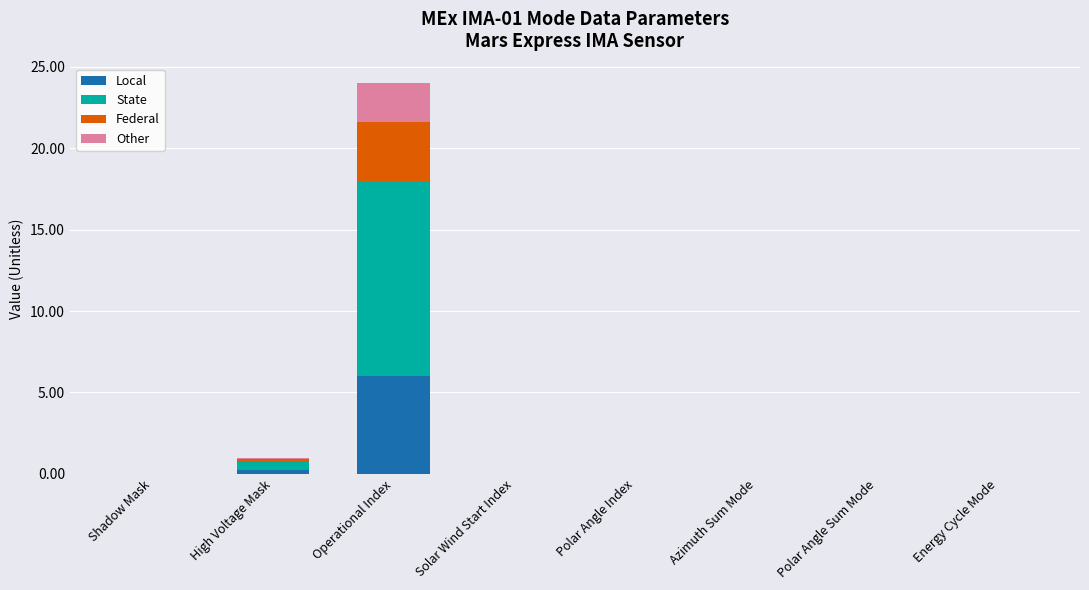

True or false: Local has a value of 0.0 at Shadow Mask.

True